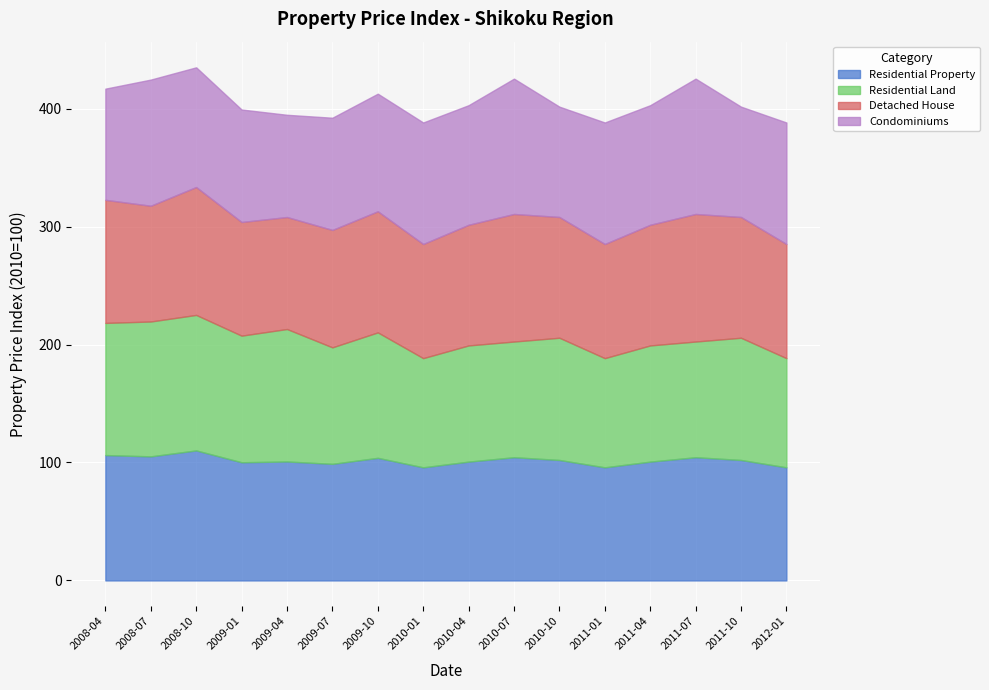

What position from the right is 2008-04?

16